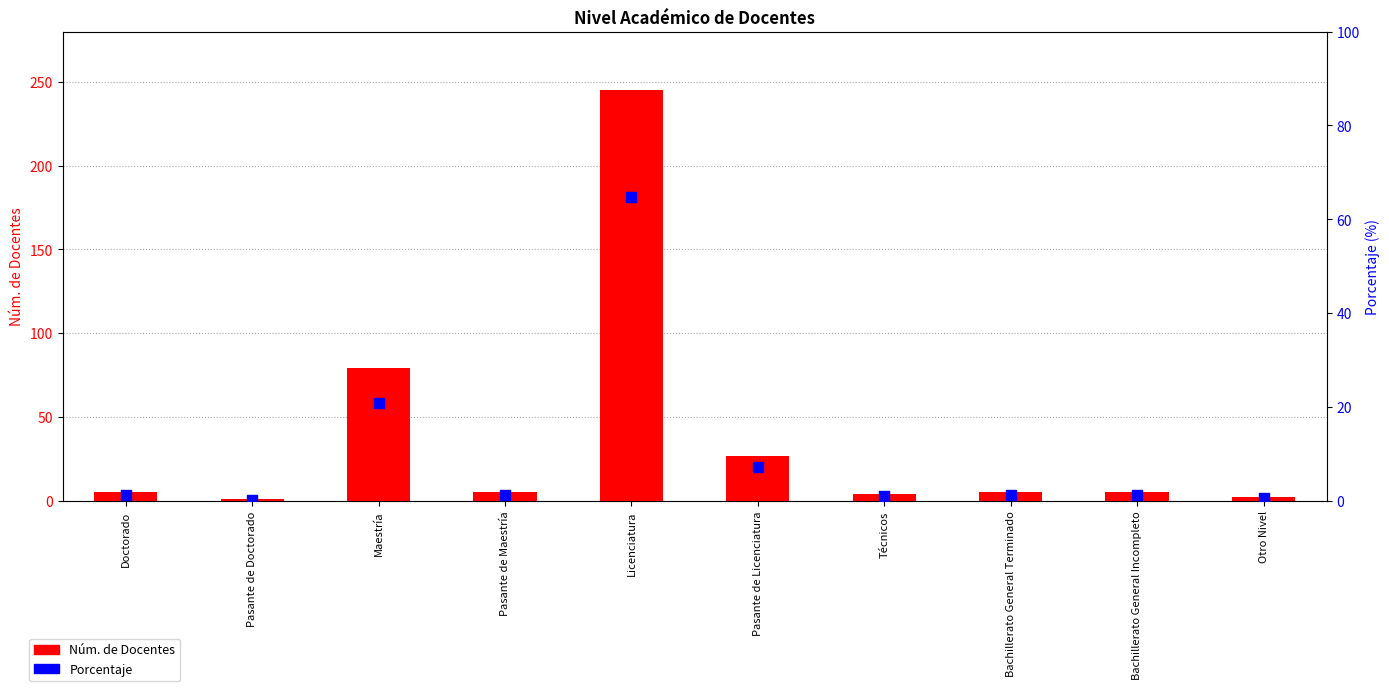

At which category is the sum across all series the highest?

Licenciatura